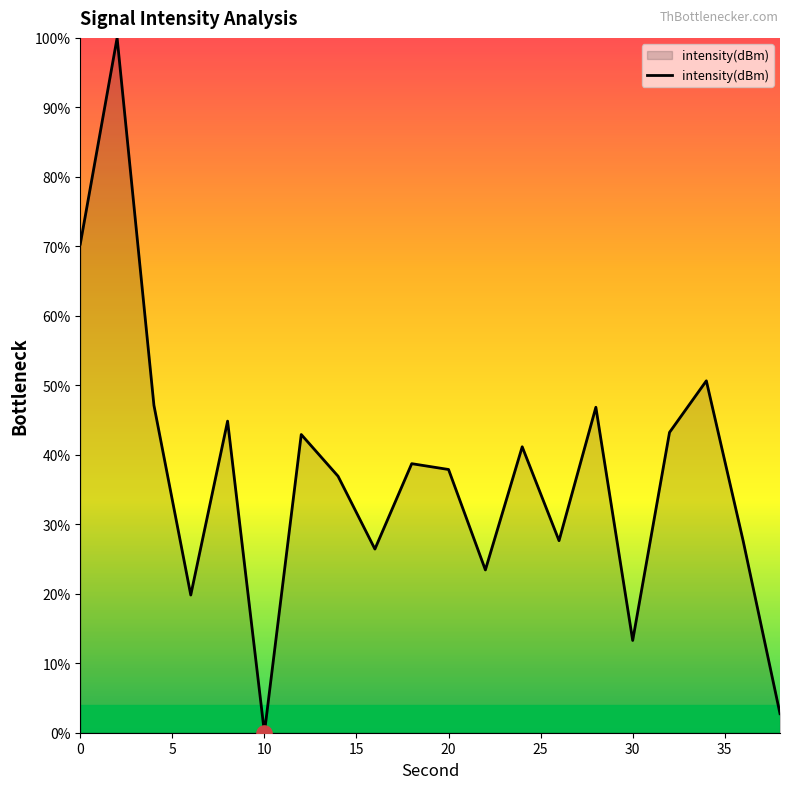

What is the difference between the maximum and minimum values?

100.0